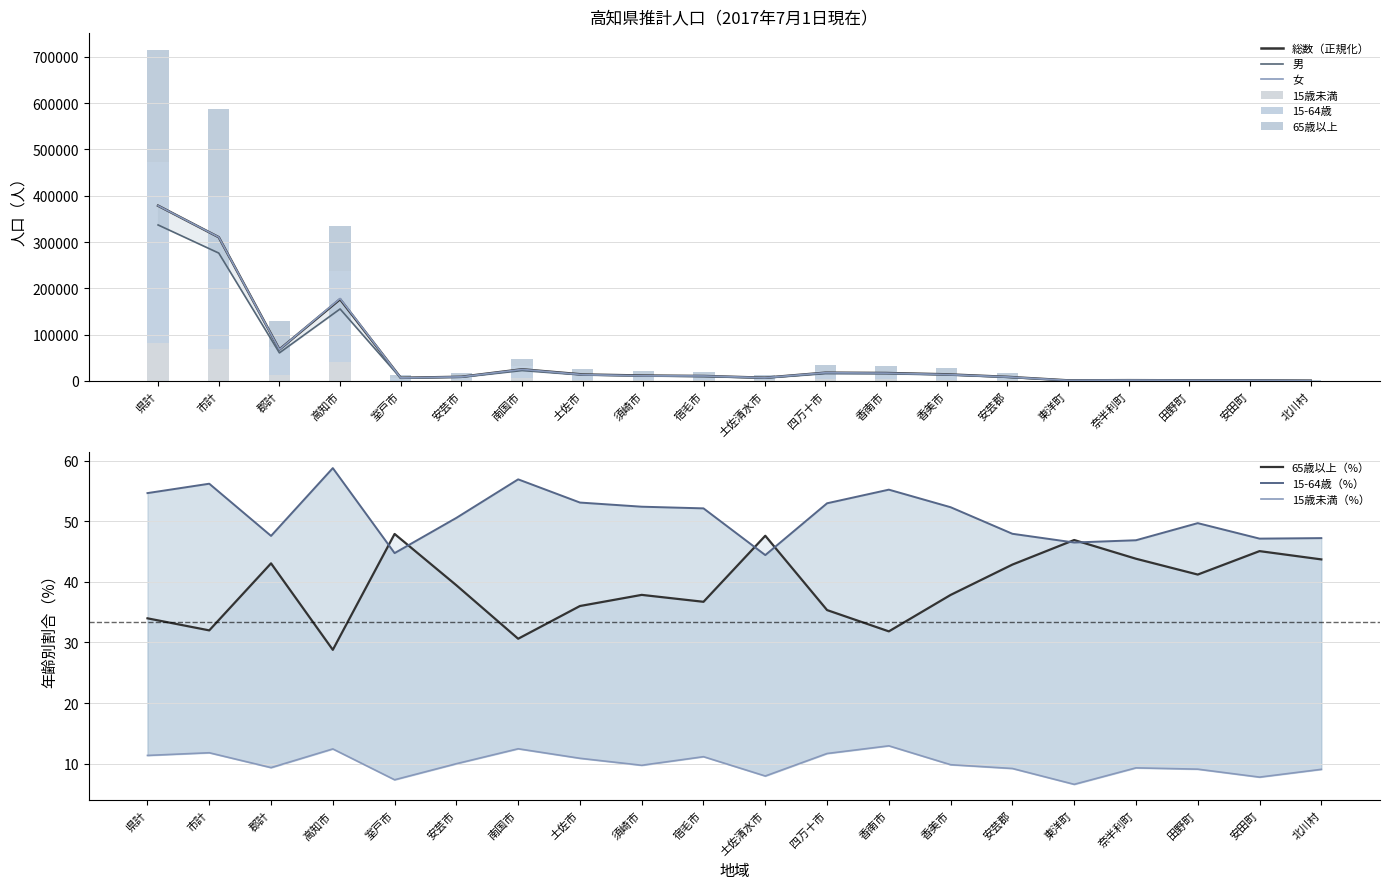

How many groups of bars are there?

20